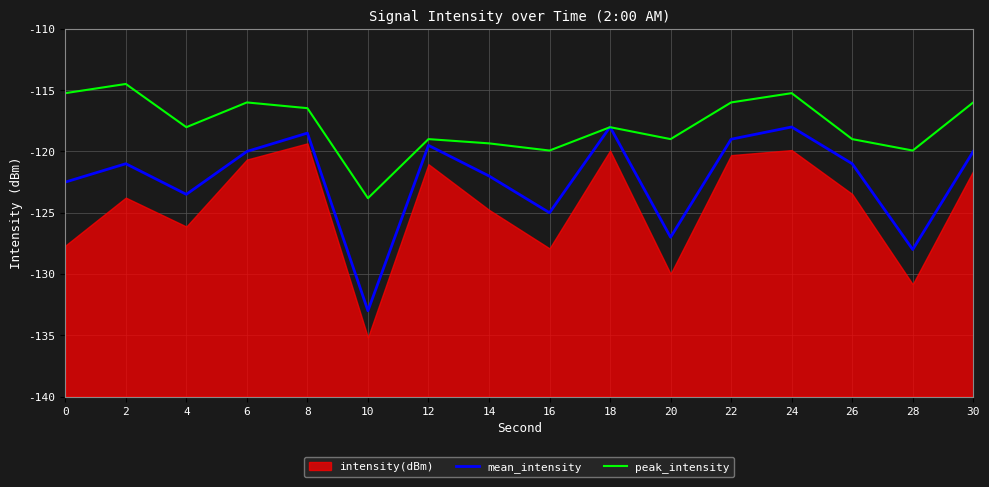

Which series has the widest spread of values?

mean_intensity